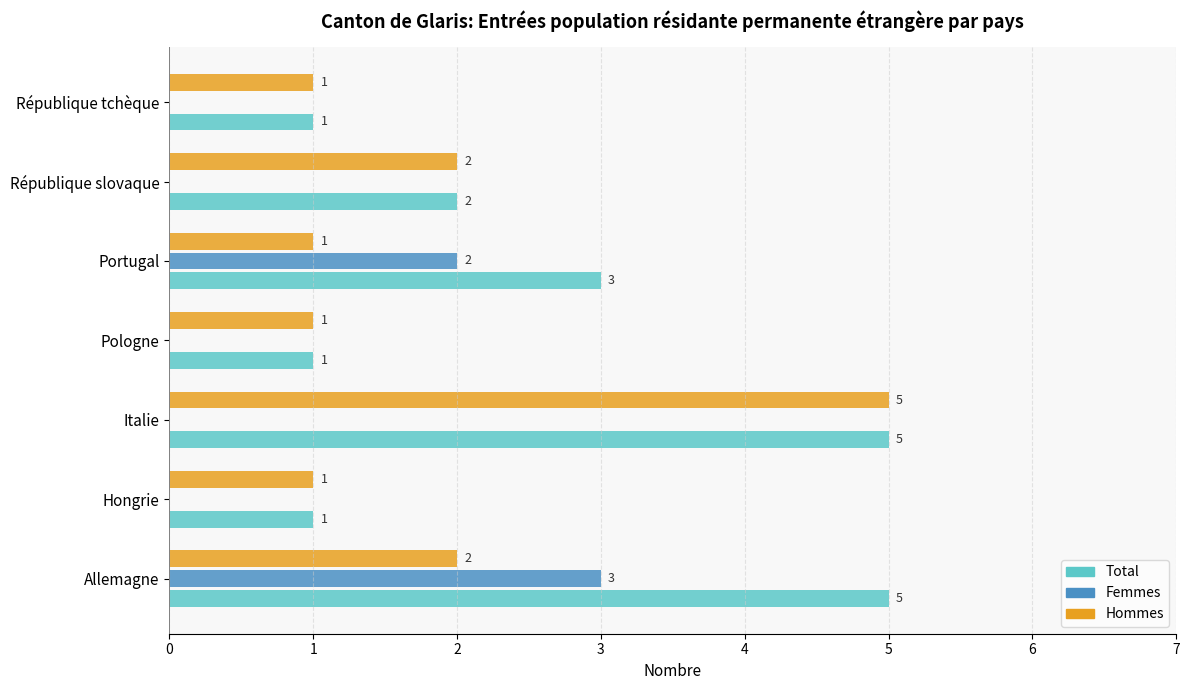

Which series has the largest total across all categories?

Total